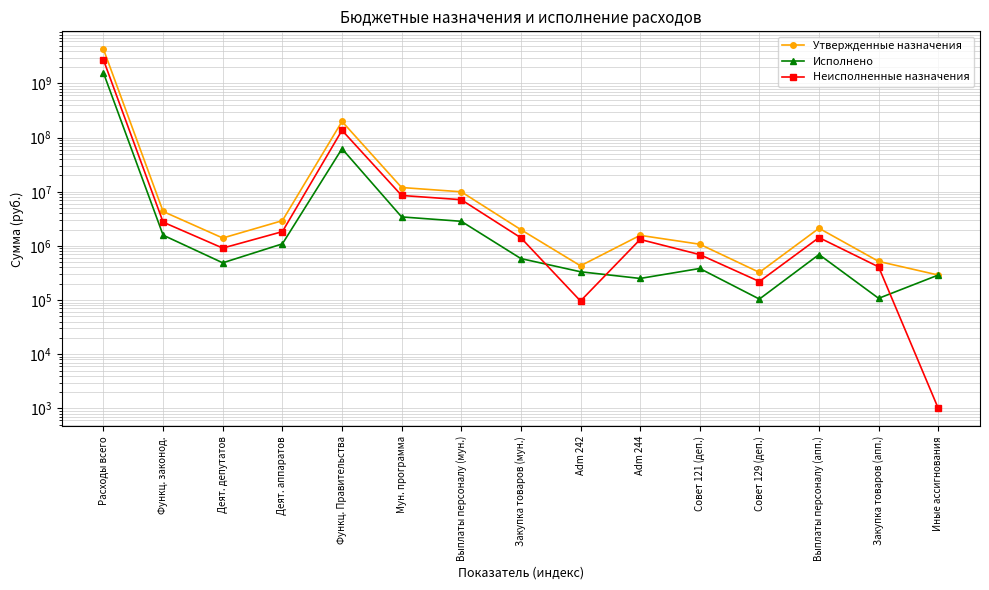

What is the value of the Неисполненные назначения point at the 7th from the left?

7139861.6